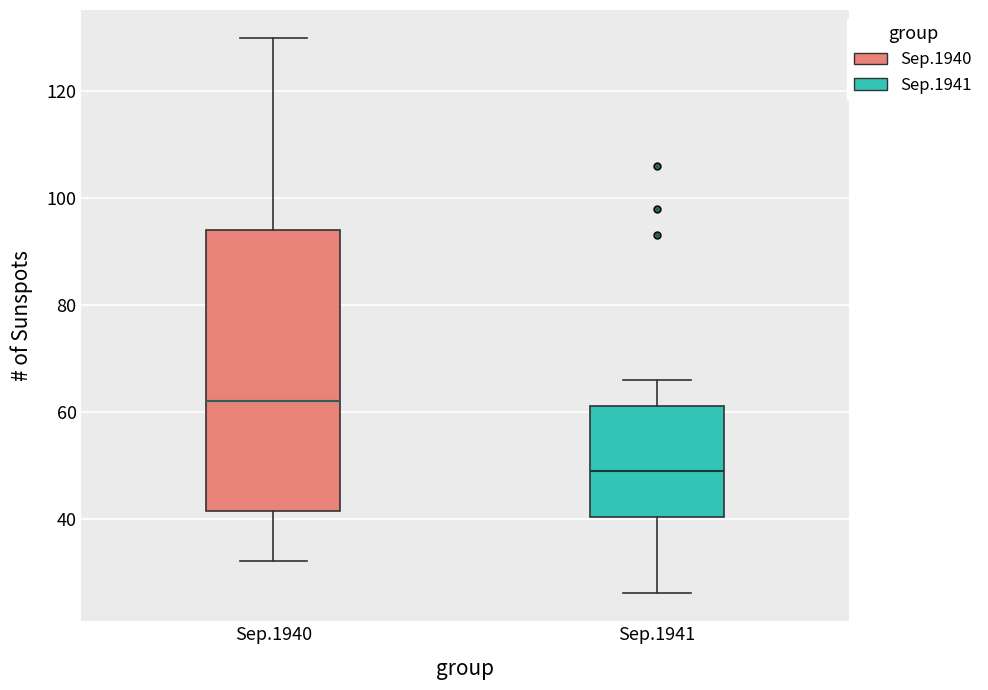

Reading left to right, transcribe this box plot: for each box, give where its median line is, the range the box spans, and where its two whiskers end, as read against the y-axis. The values are not printed on the chart, so give them approximately, as read against the axis.

Sep.1940: median 62, box 42 to 94, whiskers 32 to 130
Sep.1941: median 50, box 40 to 62, whiskers 26 to 66